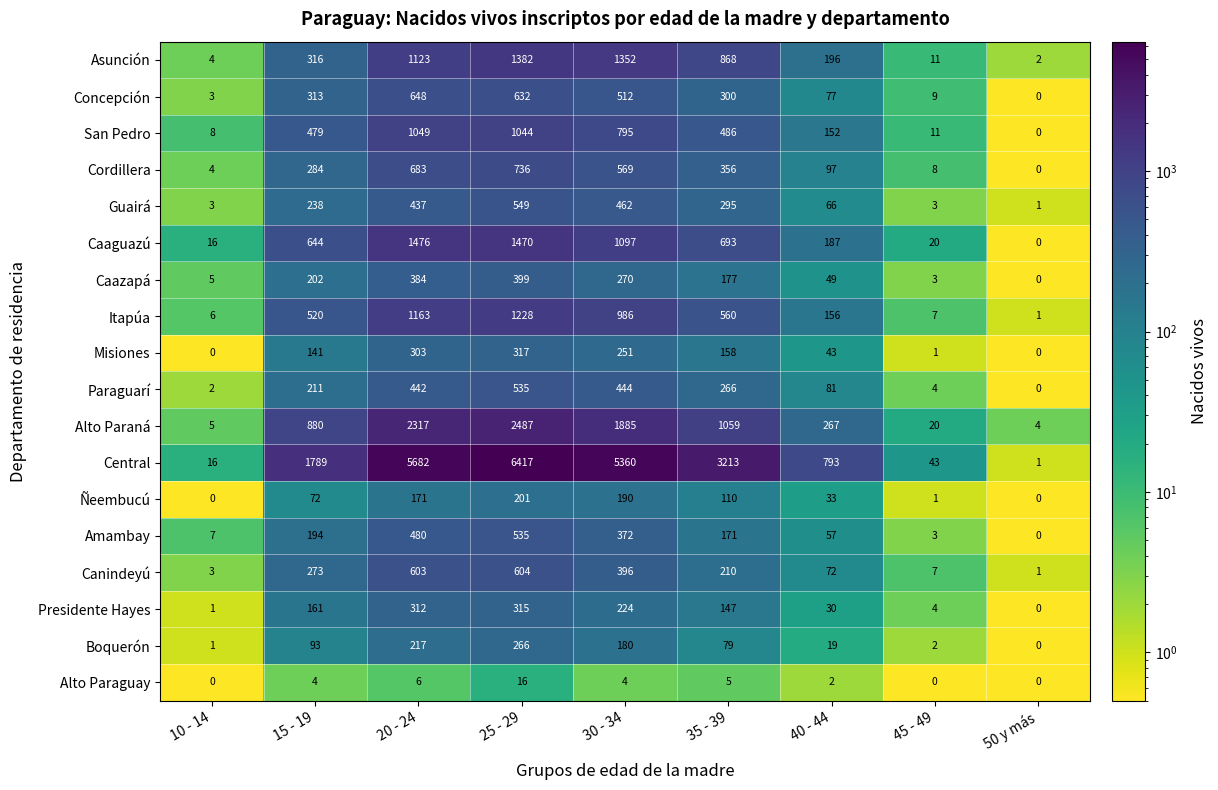

At how many categories does at least one series exceed 4772?

3